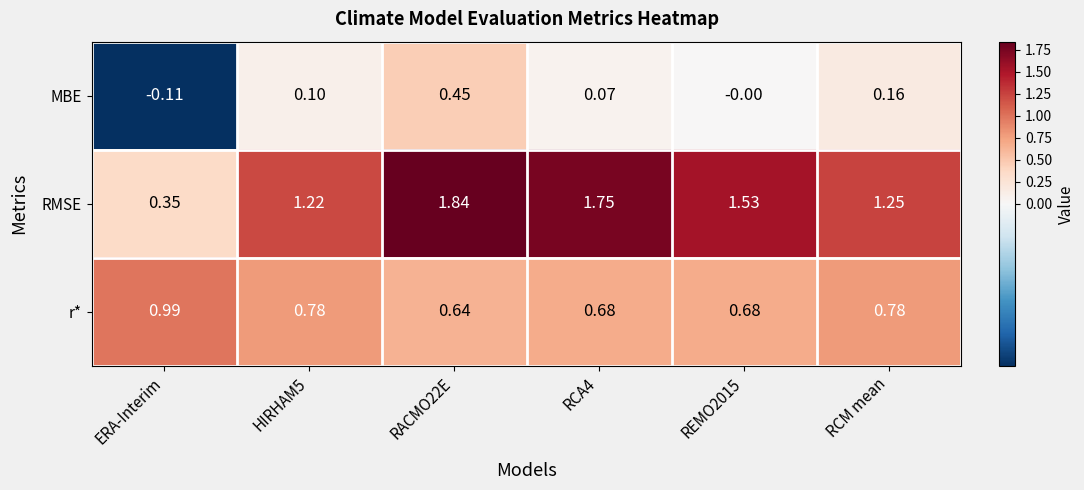

Between ERA-Interim and RCM mean, which series saw the biggest shift?

RMSE